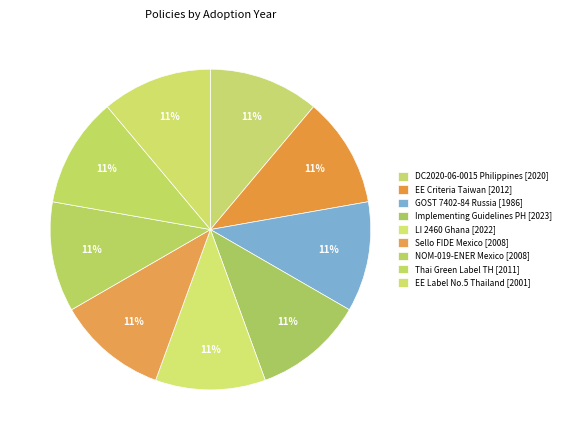

Is it true that Sello FIDE Mexico [2008] is 11% of the pie?

True